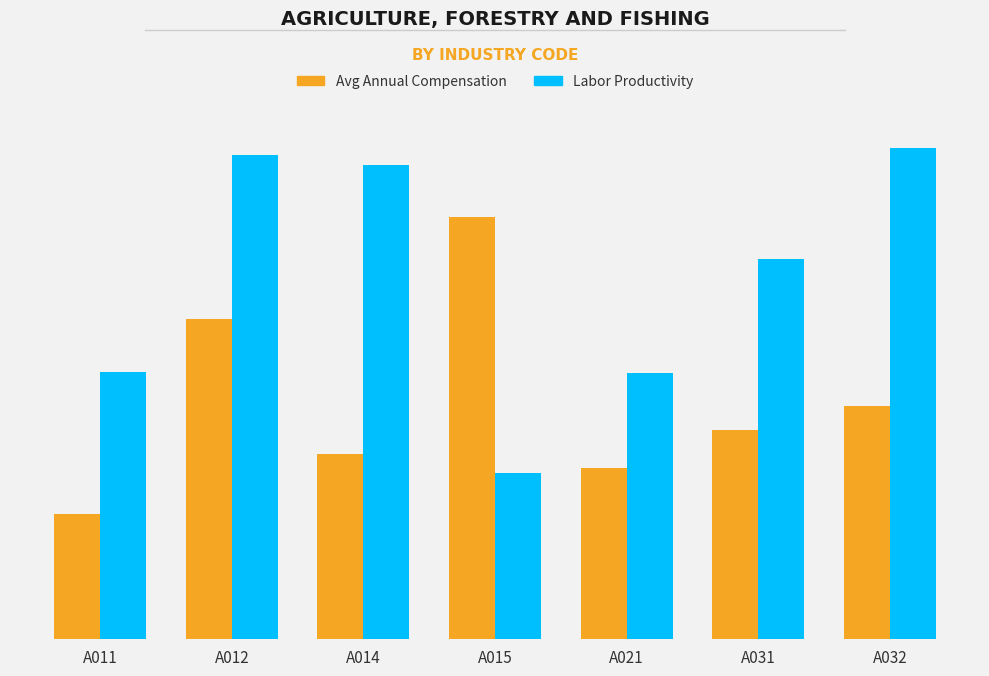

What are all the series names shown in the legend?

Avg Annual Compensation, Labor Productivity